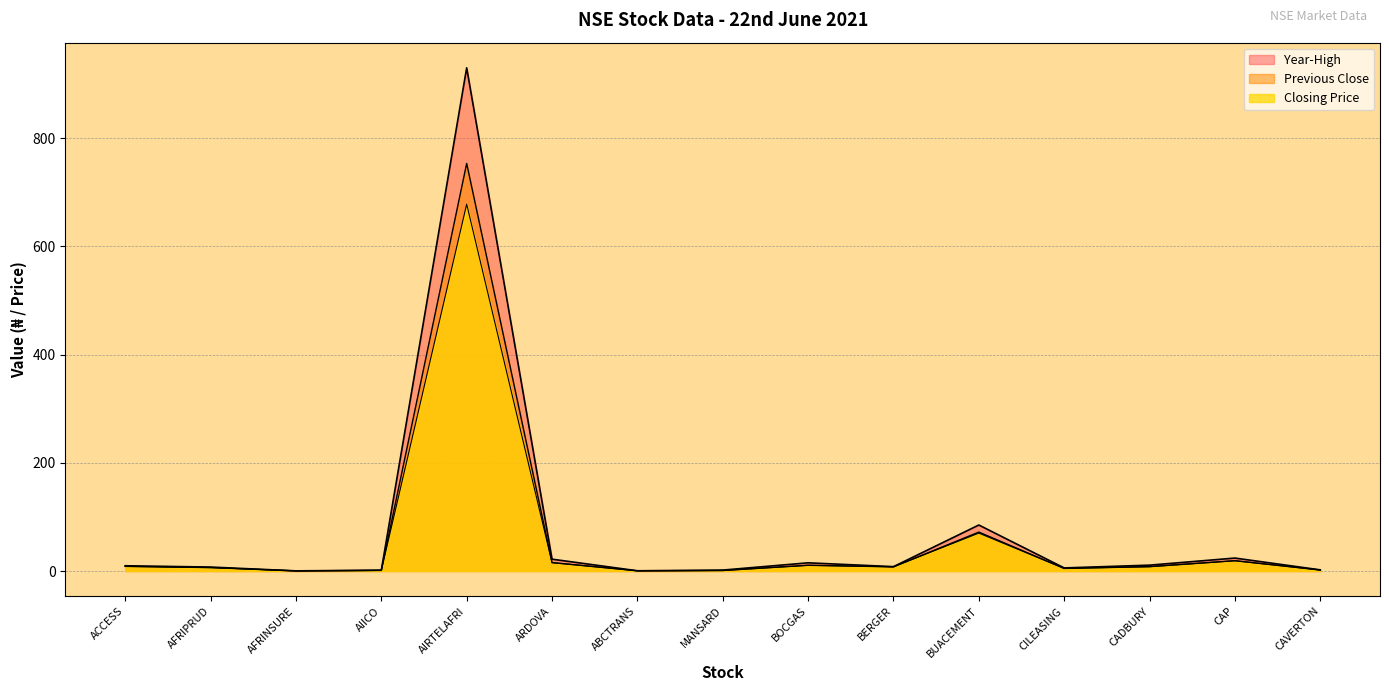

What is the sum of the Closing Price values at ACCESS and CILEASING?

13.3